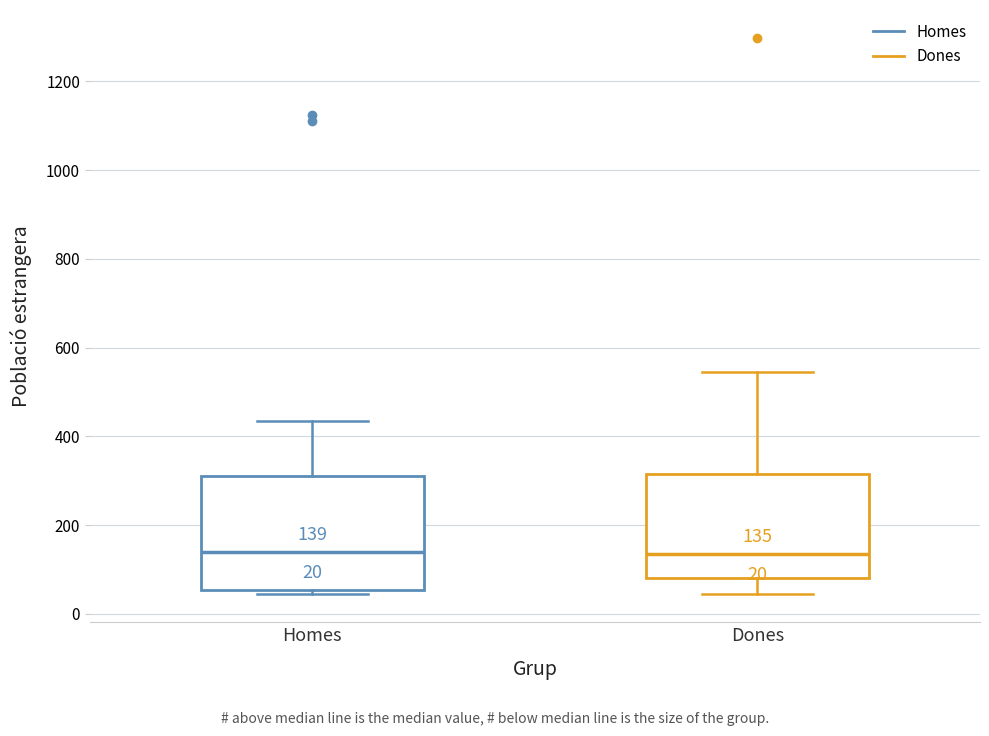

Comparing the boxes themselves (not the whiskers), which one is the tallest?

Homes